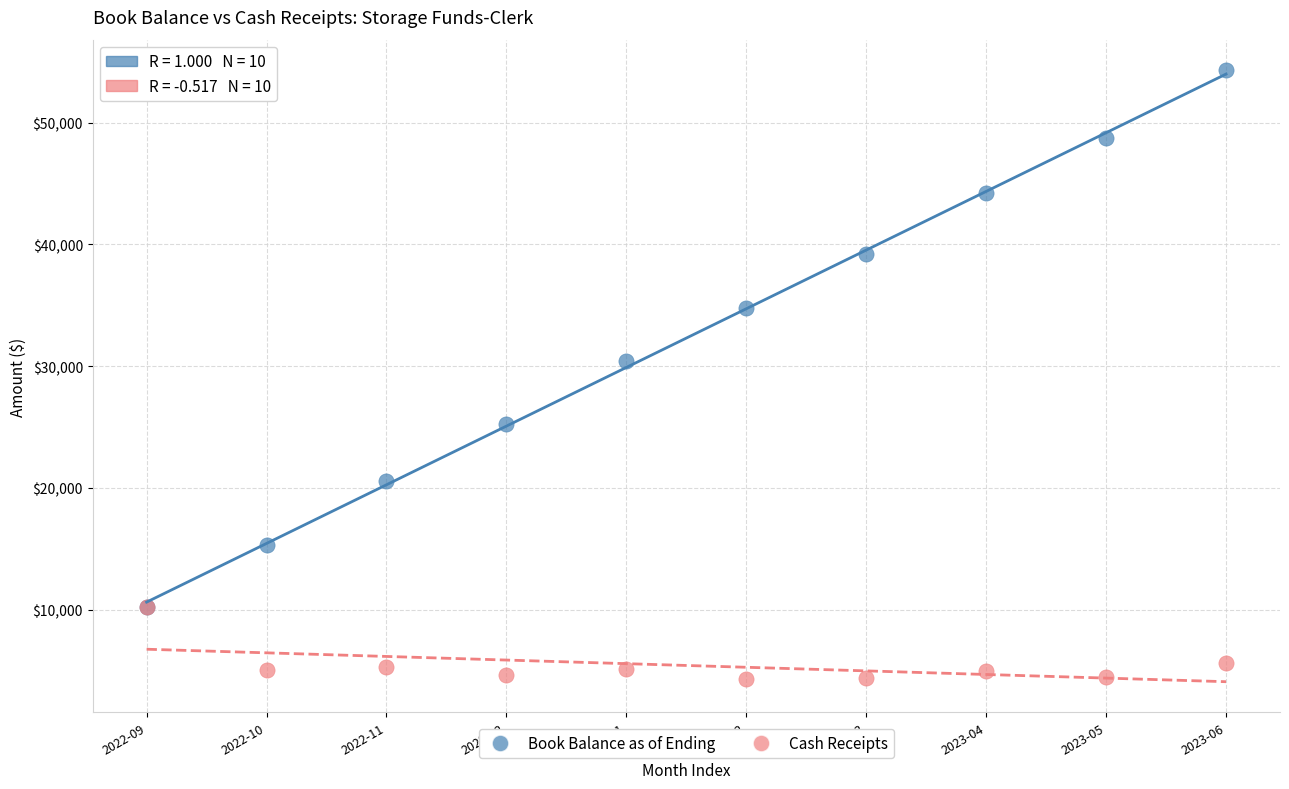

Across all series, what Y value is closest to 29315?

30443.8